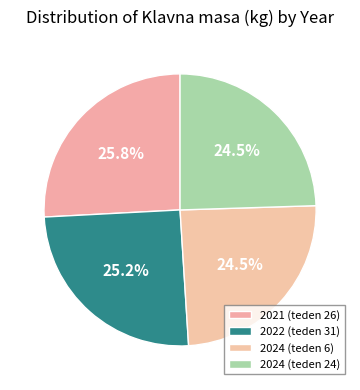

To the nearest percent, what is the difference between the largest and smallest slice percentages?

1%